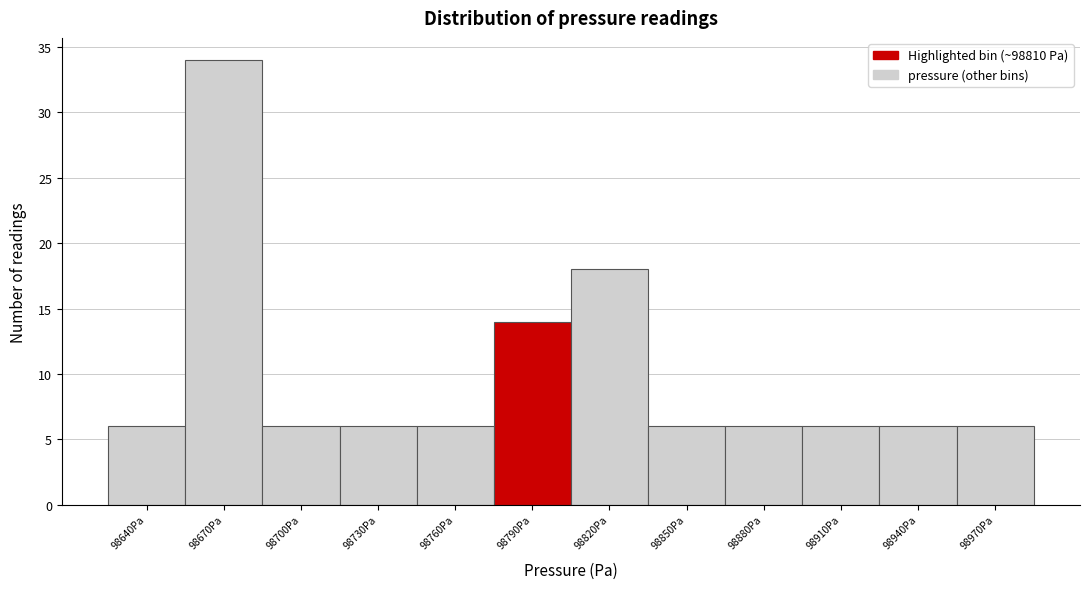

Reading left to right, extract all data points from this chart.

6	34	6	6	6	14	18	6	6	6	6	6